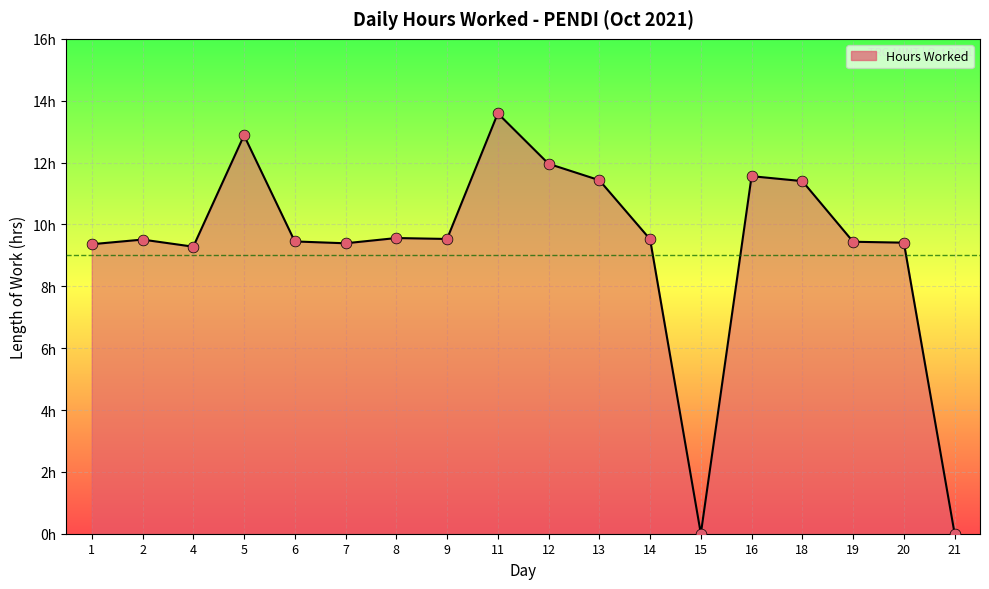

Is this an area chart (filled region under the line)?

Yes